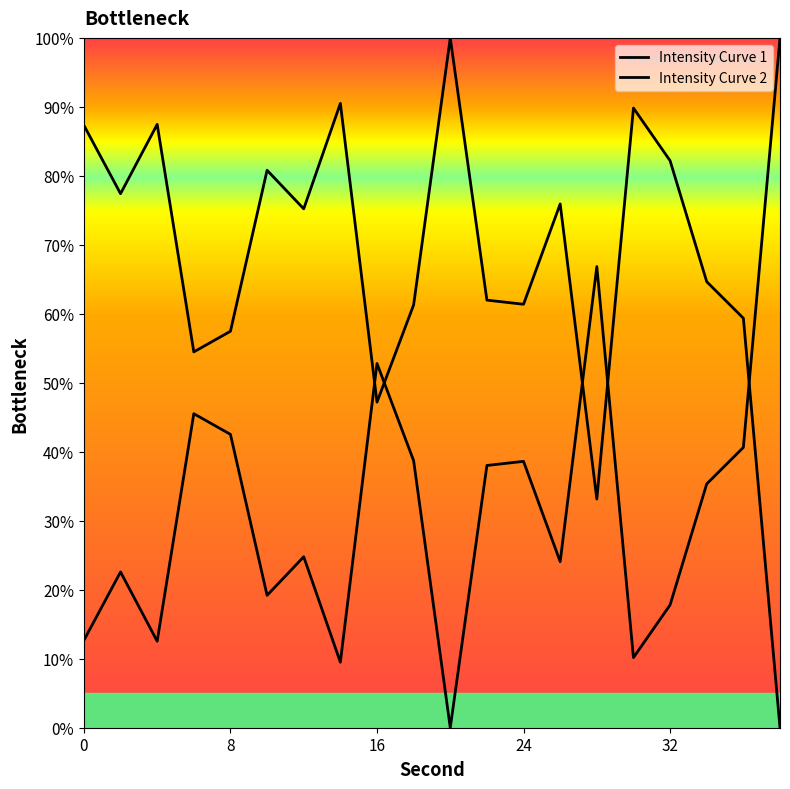

How many data points does each series have?

20